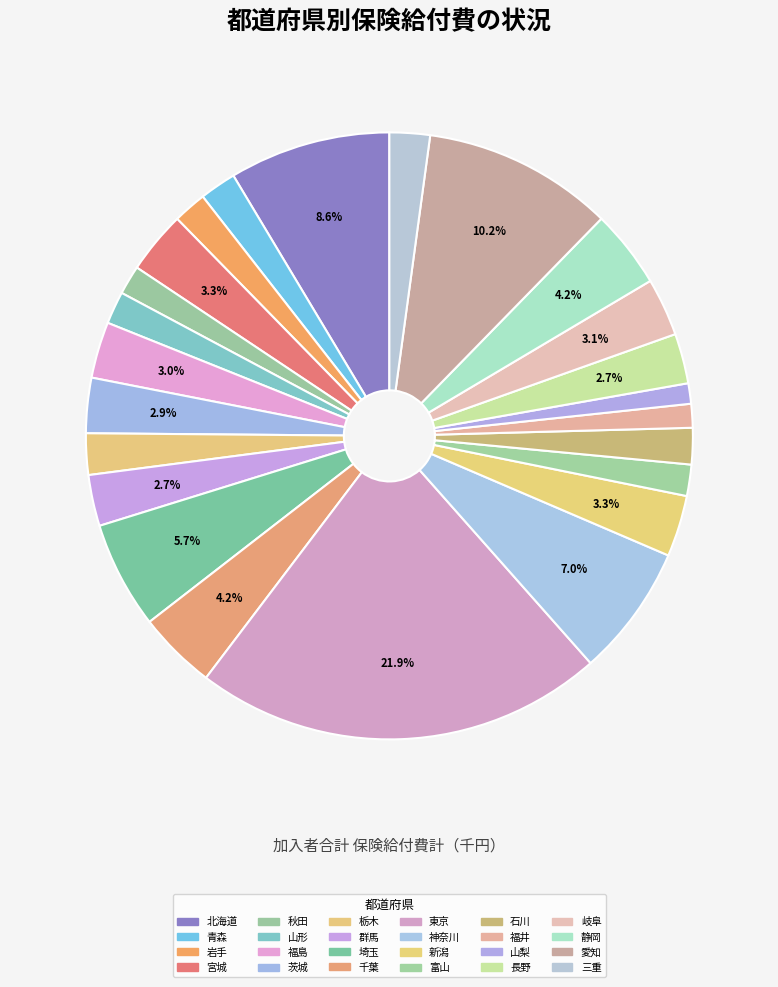

How much of the chart is everything except 石川?

98.1%